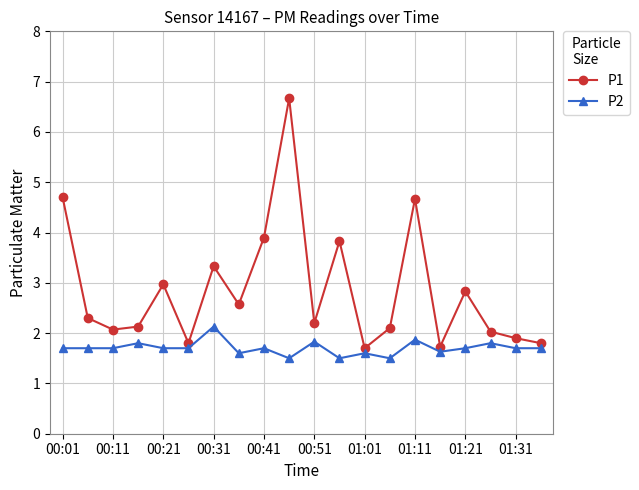

What is the greatest value displayed?

6.7